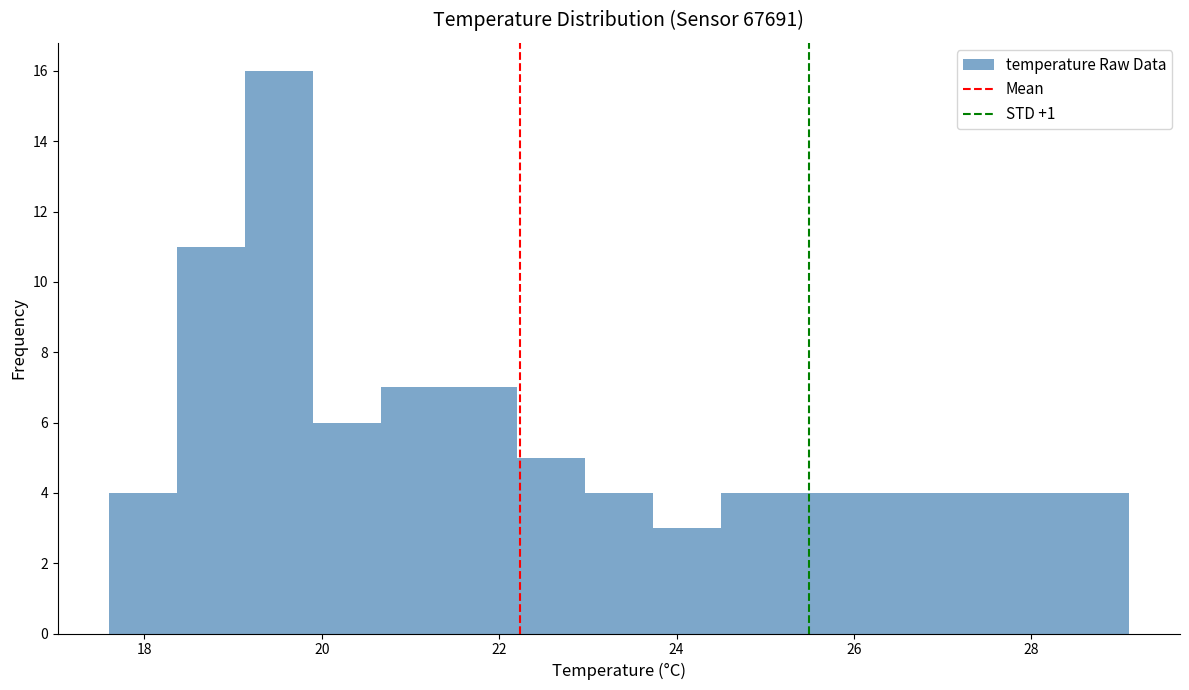

Read against the x-axis, roughly where is the centre of the tallest bar?

19.6